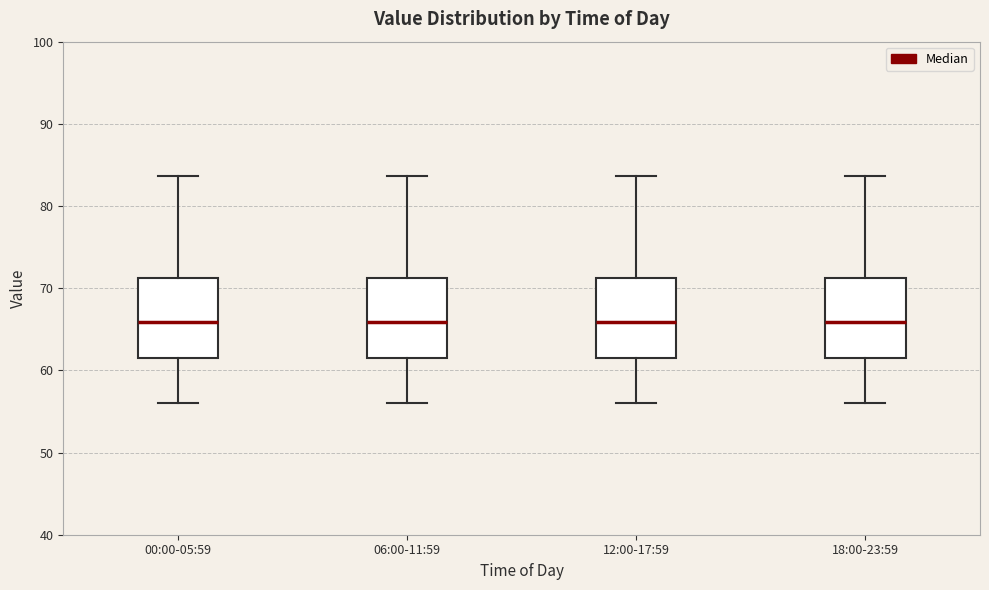

Where is the lower edge of the box for 18:00-23:59 on the y-axis? The values are not printed on the chart, so give them approximately, as read against the axis.

62